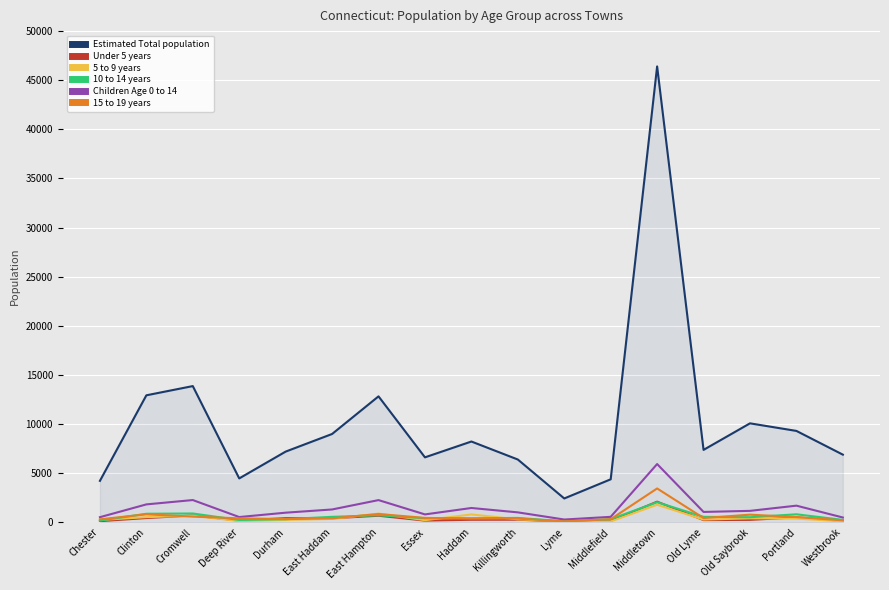

What is the sum of the Estimated Total population values at Durham and Portland?

16497